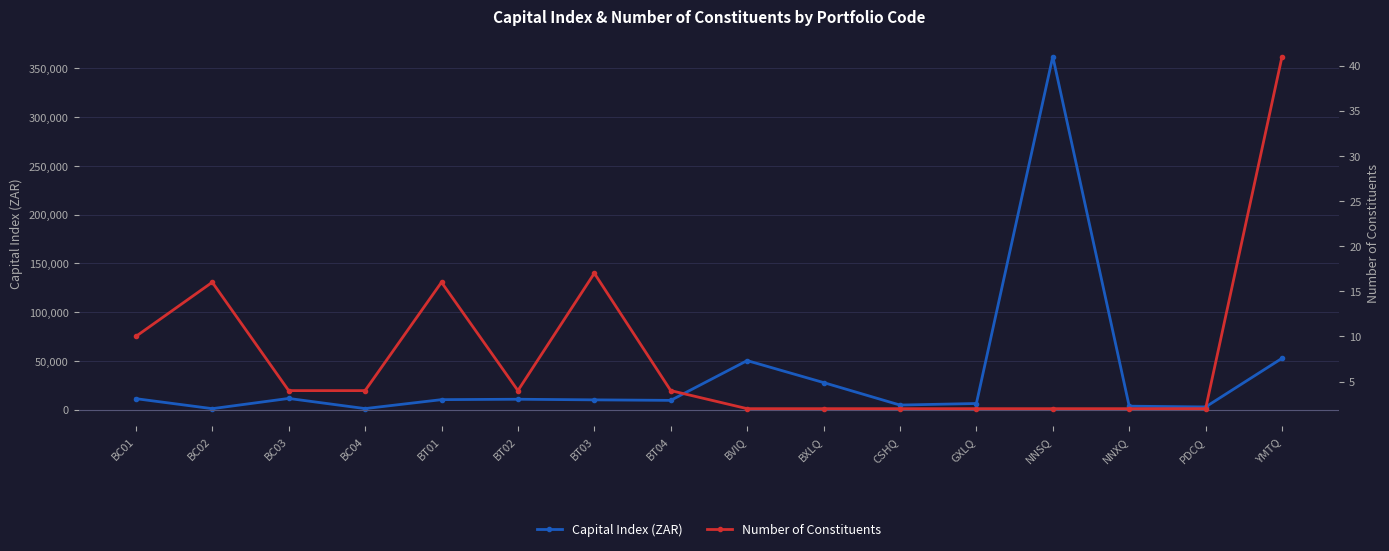

In Capital Index (ZAR), how many points are higher than both neighbors (excluding endpoints)?

4